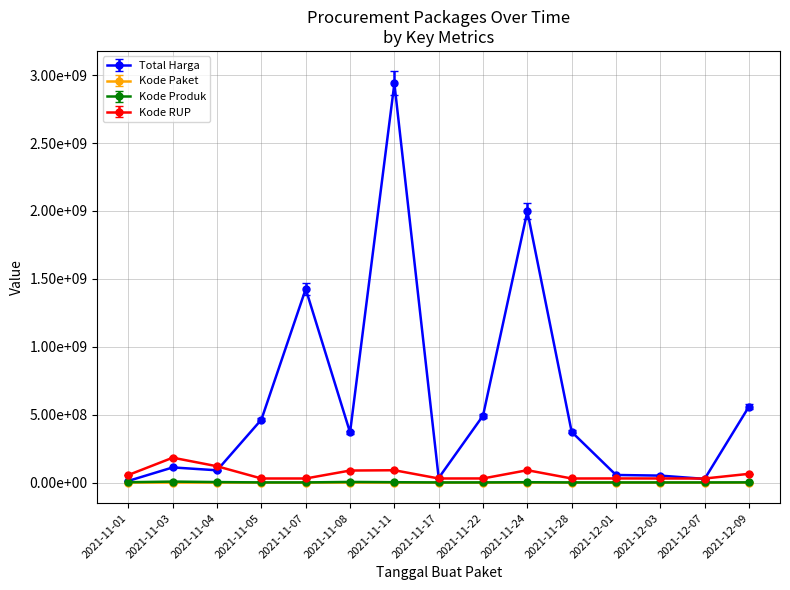

What is the label of the 3rd point from the right?

2021-12-03